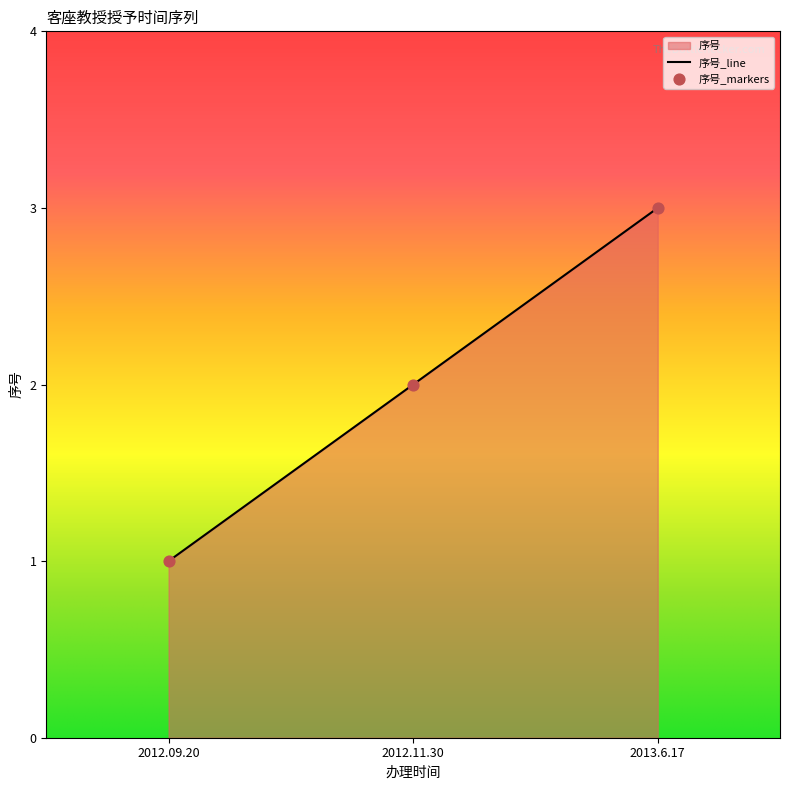

What is the change in value from 2012.11.30 to 2013.6.17?

+1